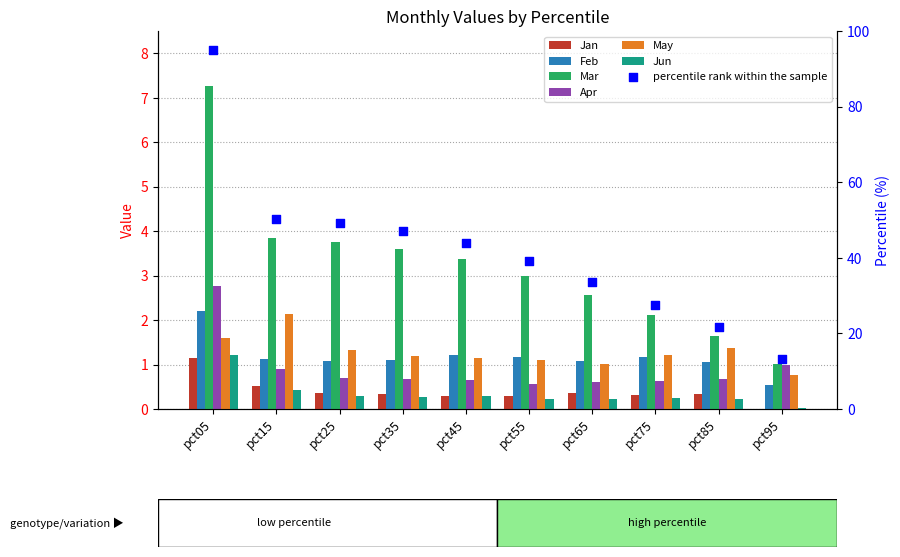

Which series has the largest total across all categories?

Mar